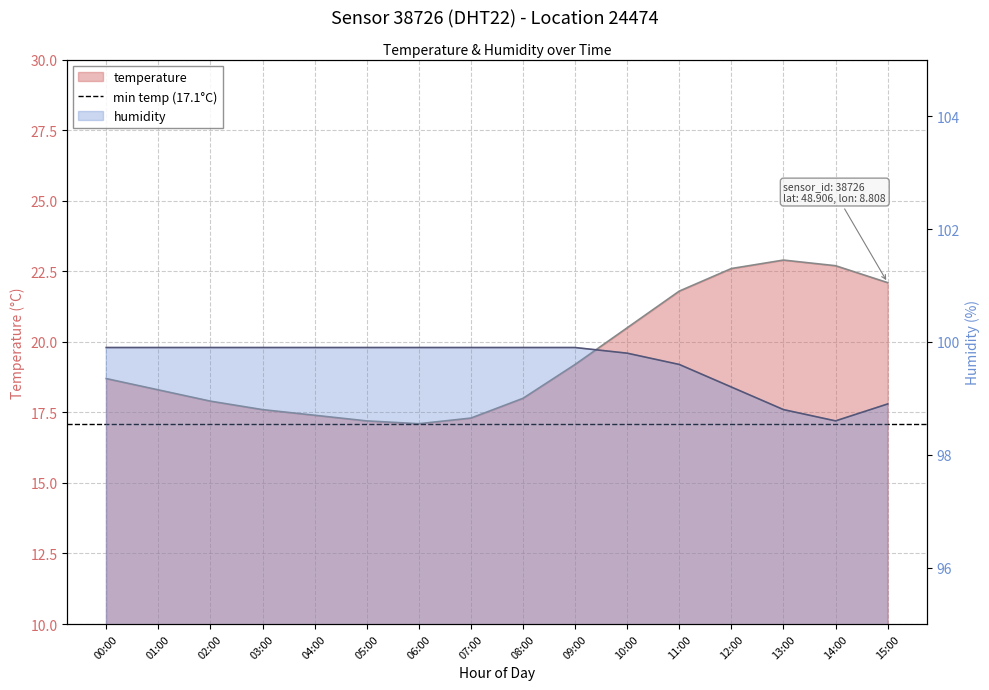

List the series in order of their peak value, highest first.

humidity, temperature